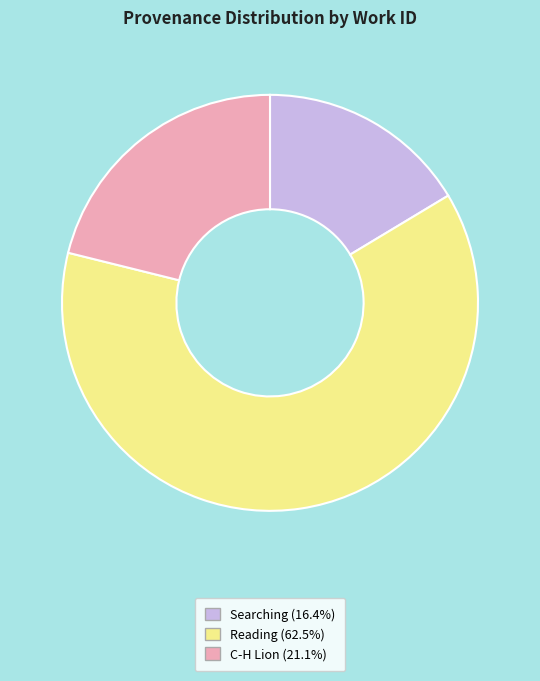

Rank the categories by value from highest to lowest.

Reading, C-H Lion, Searching